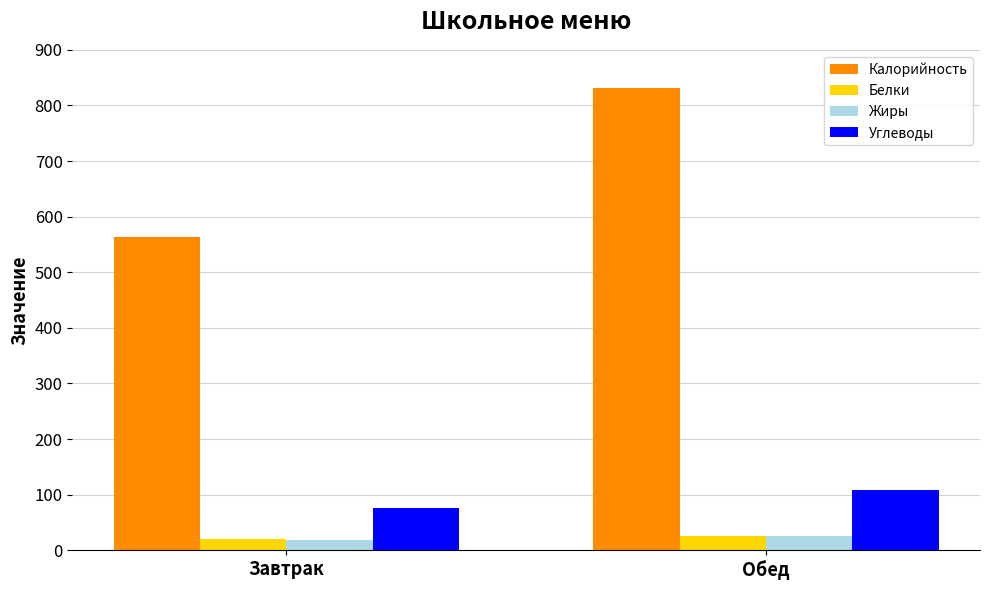

Which category has the lowest value in the Углеводы series?

Завтрак